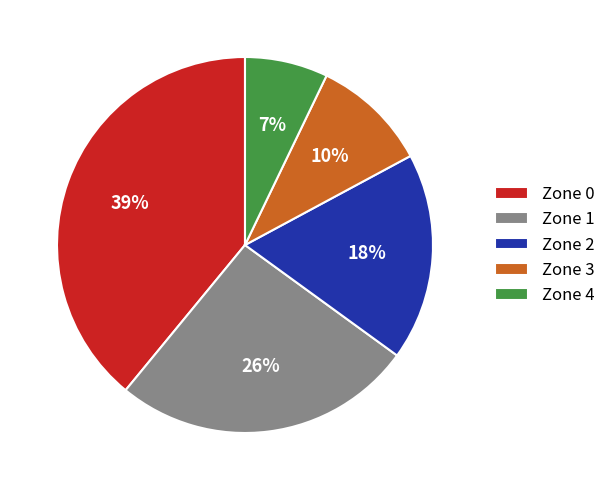

What percentage is the Zone 0 slice, to the nearest percent?

39%